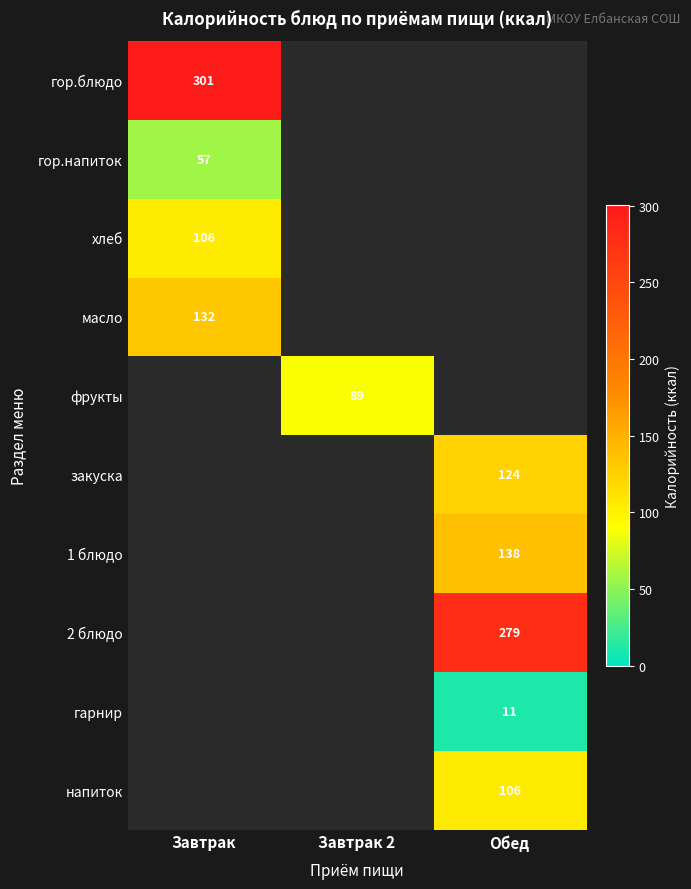

The гарнир series shows 4.7 at Обед. True or false?

False